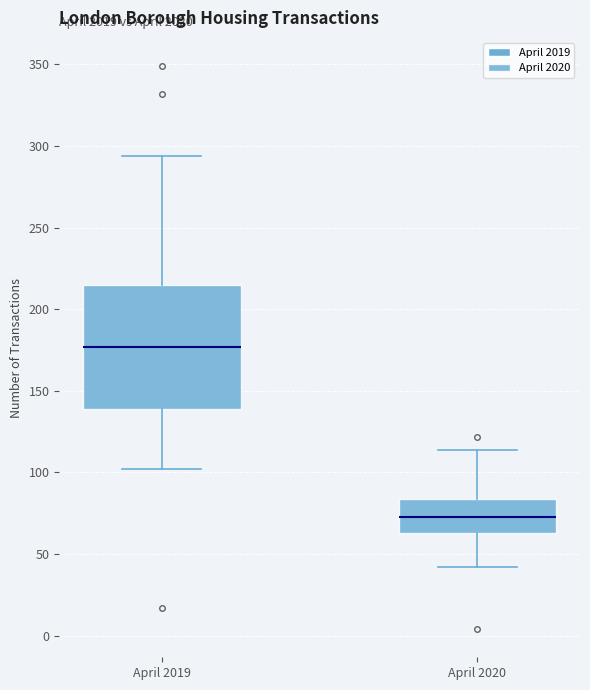

Reading left to right, transcribe this box plot: for each box, give where its median line is, the range the box spans, and where its two whiskers end, as read against the y-axis. The values are not printed on the chart, so give them approximately, as read against the axis.

April 2019: median 175, box 140 to 215, whiskers 100 to 295
April 2020: median 75, box 65 to 85, whiskers 40 to 115